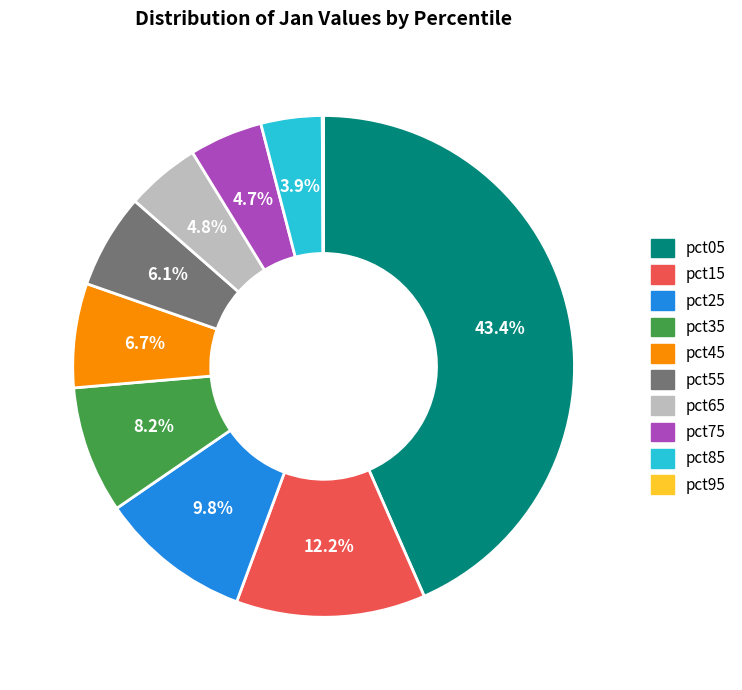

To the nearest percent, what is the difference between the largest and smallest slice percentages?

43%